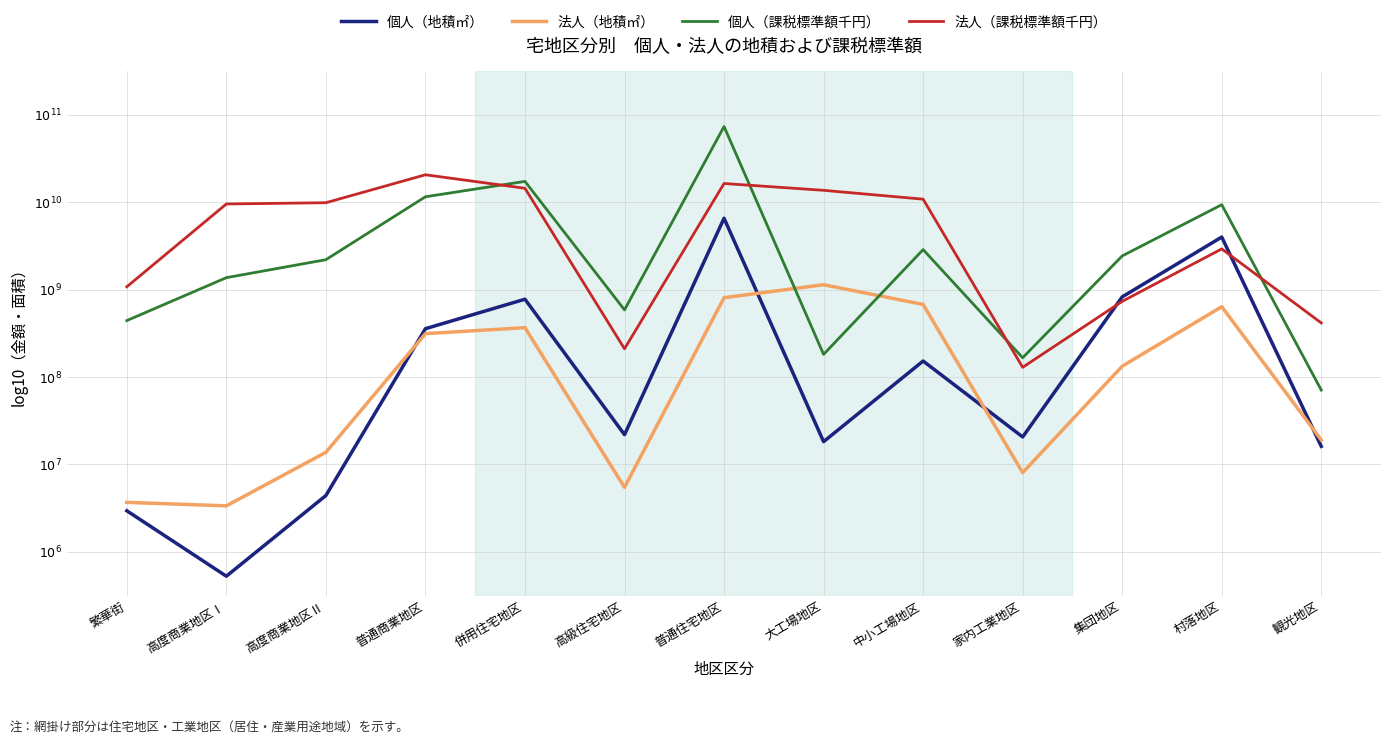

What are all the series names shown in the legend?

個人（地積㎡）, 法人（地積㎡）, 個人（課税標準額千円）, 法人（課税標準額千円）